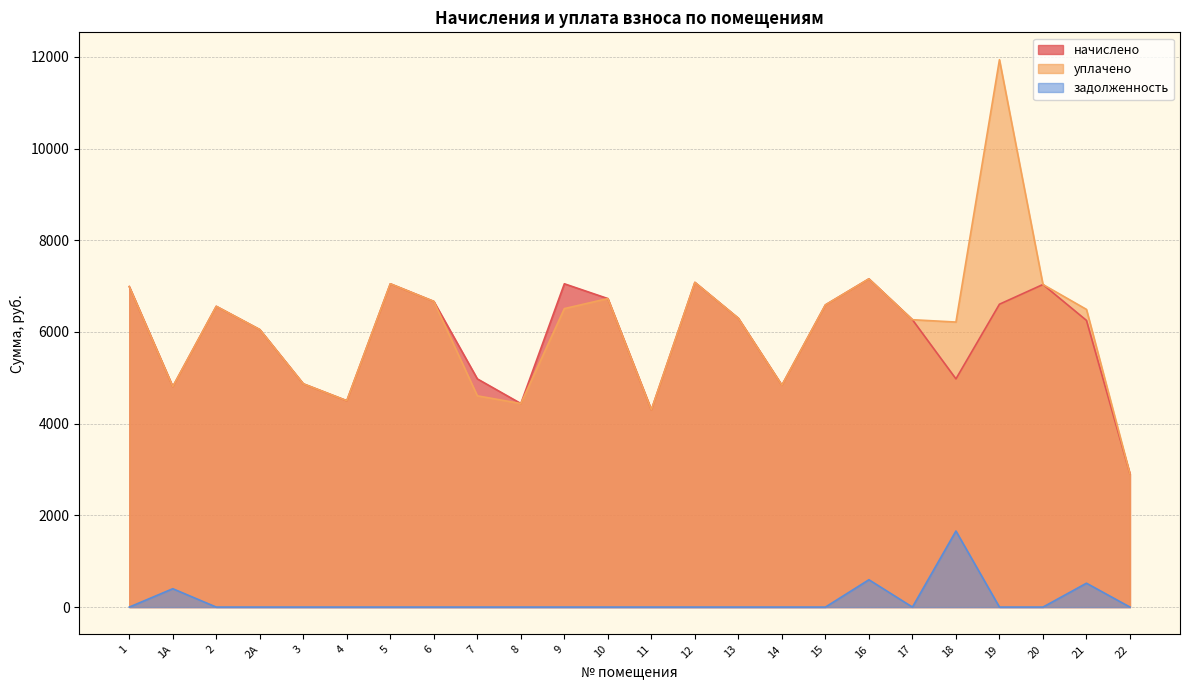

In задолженность, how many points are higher than both neighbors (excluding endpoints)?

4